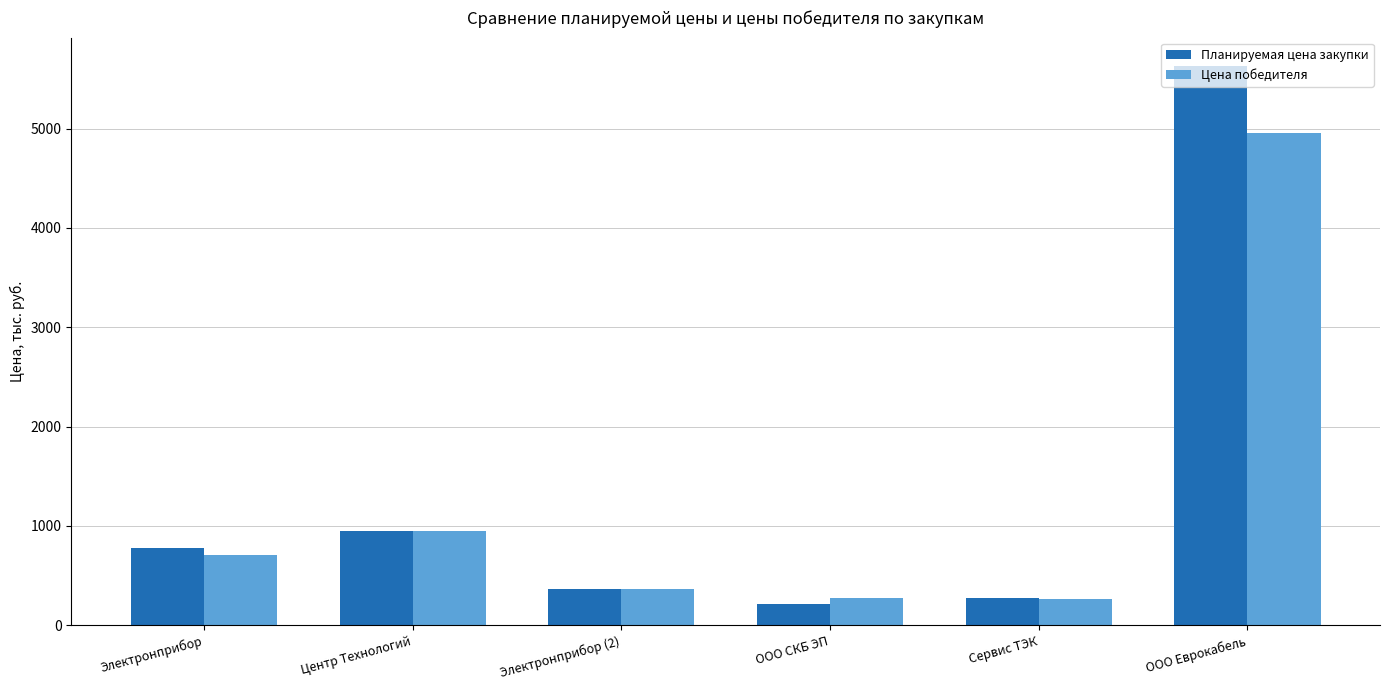

Does the chart contain stacked bars?

No